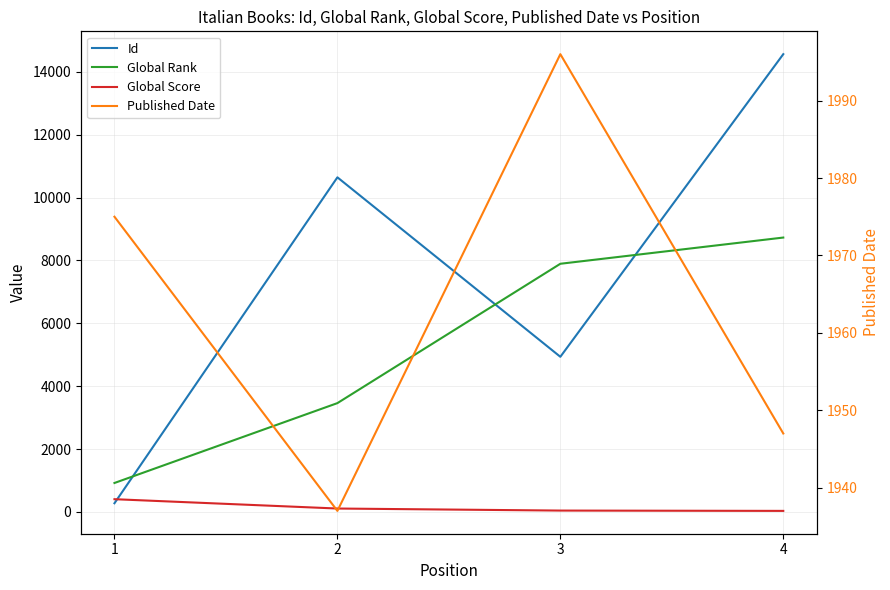

True or false: Published Date and Global Score cross at least once.

False